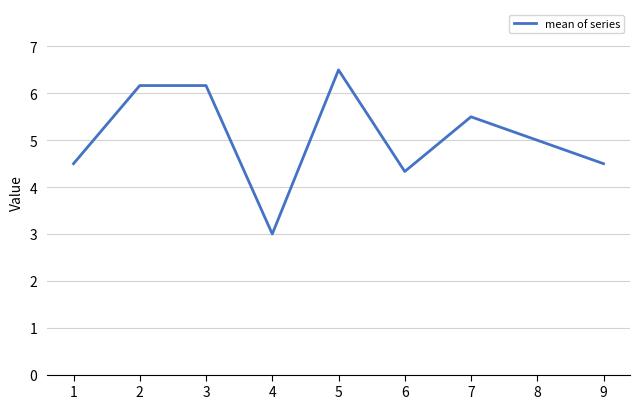

At which label is the value closest to 4?

6